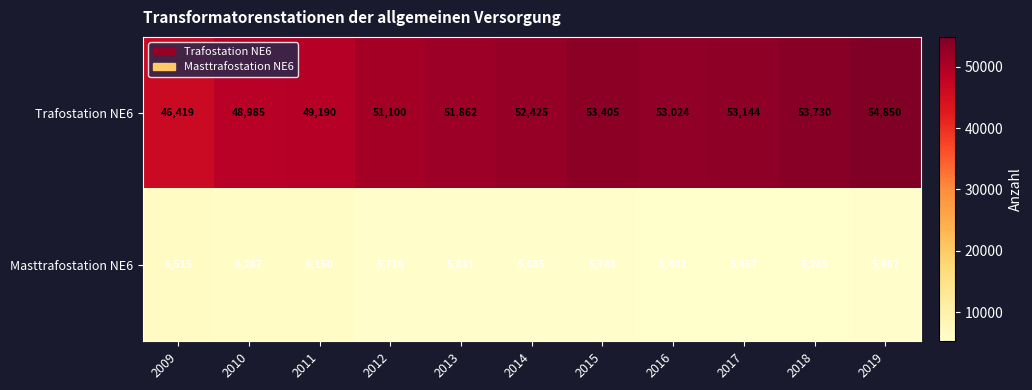

What is the total value across all series at 2018?

58995